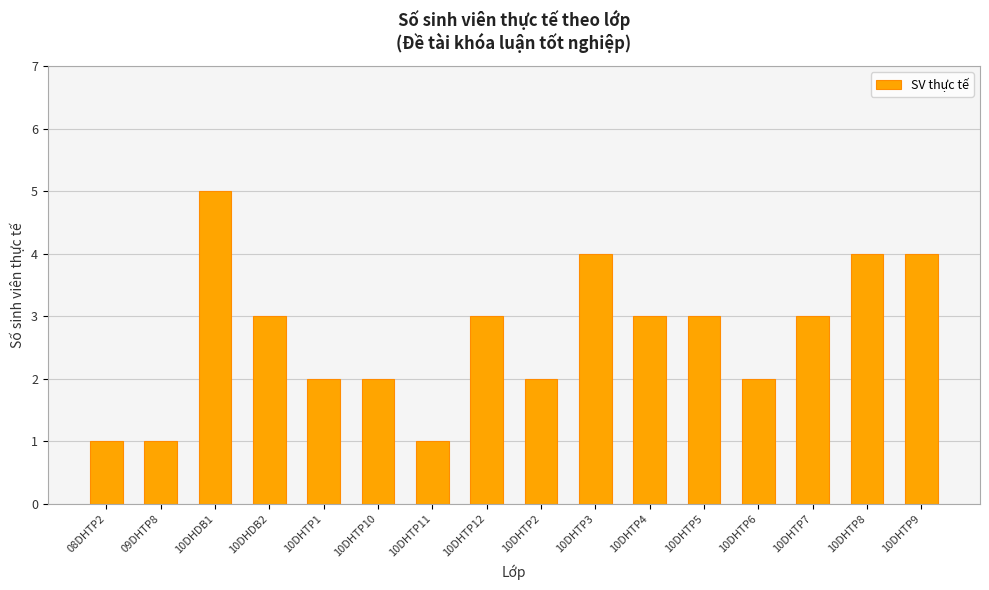

The value at 10DHTP10 is 2. True or false?

True